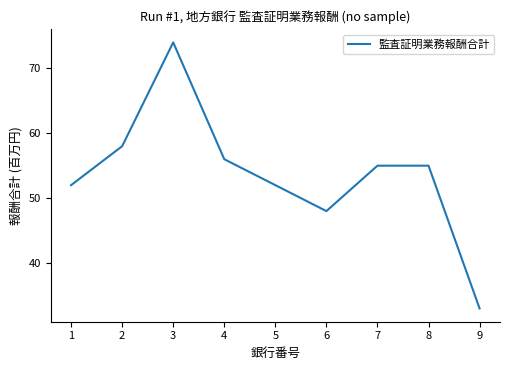

What is the maximum value shown in the chart?

74